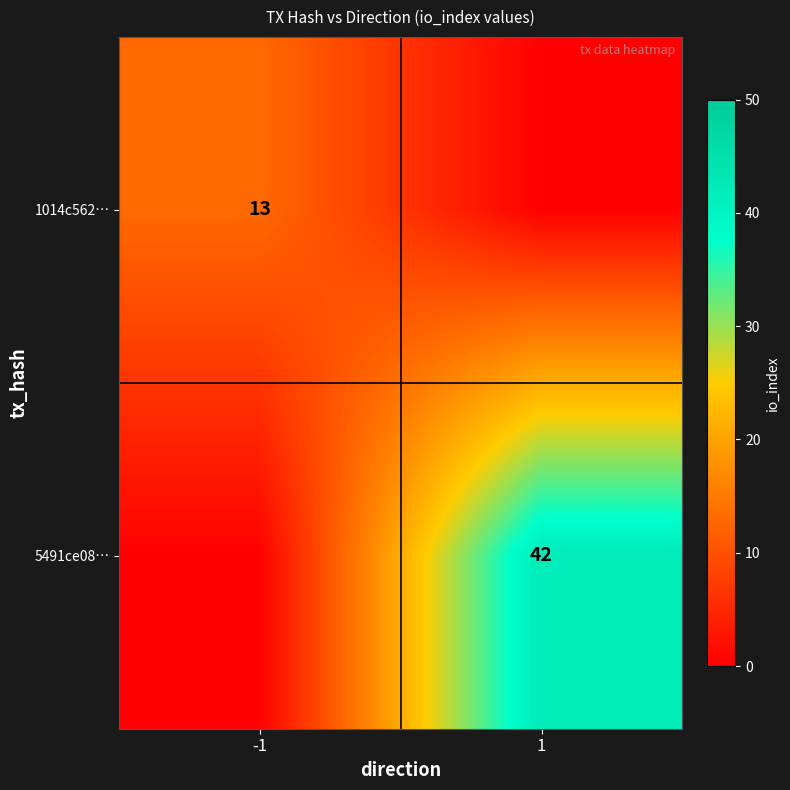

The value of 5491ce08… at 1 is 42.0. True or false?

True